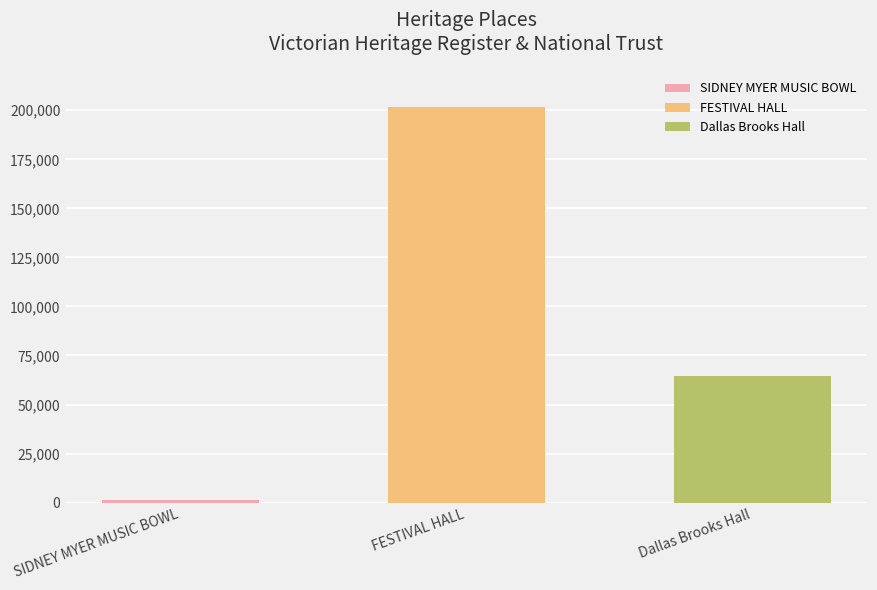

List the labels in order of value, smallest first.

SIDNEY MYER MUSIC BOWL, Dallas Brooks Hall, FESTIVAL HALL